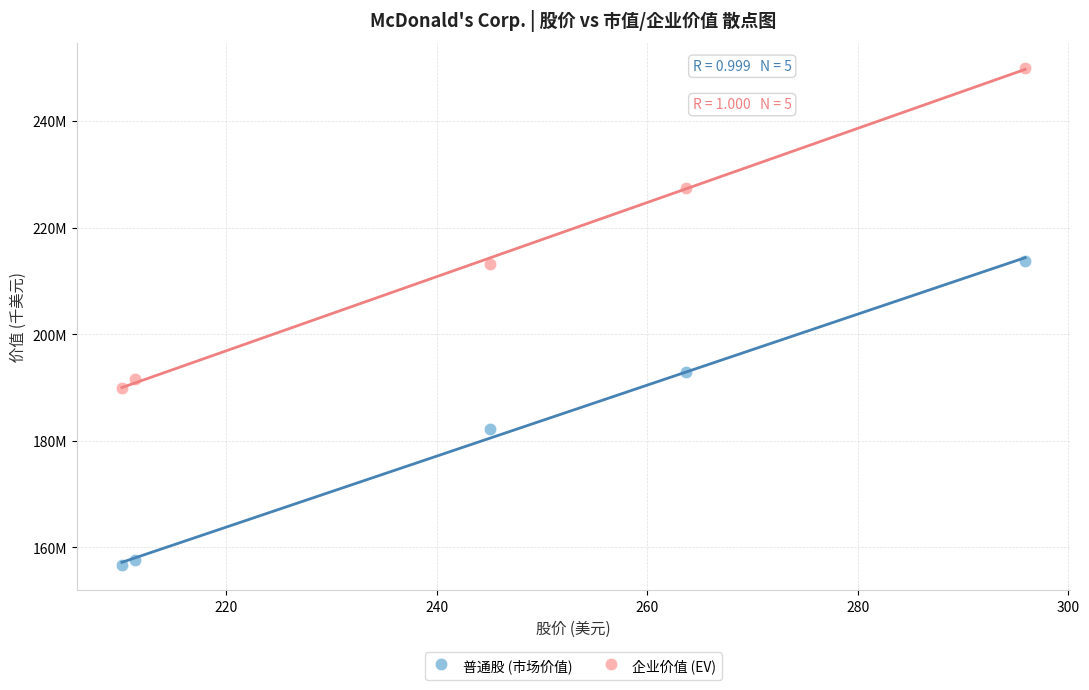

Which series contains the highest Y value?

企业价值 (EV)